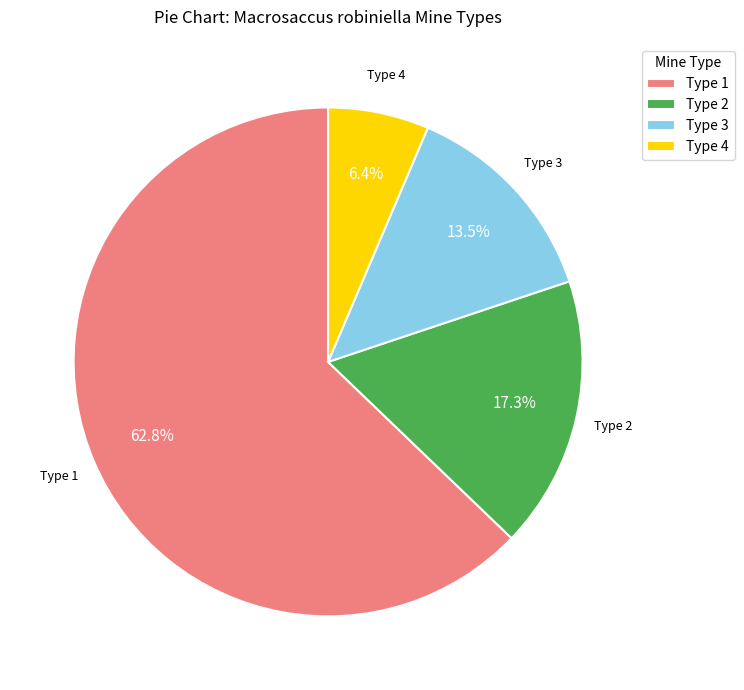

Between Type 2 and Type 1, which is larger?

Type 1